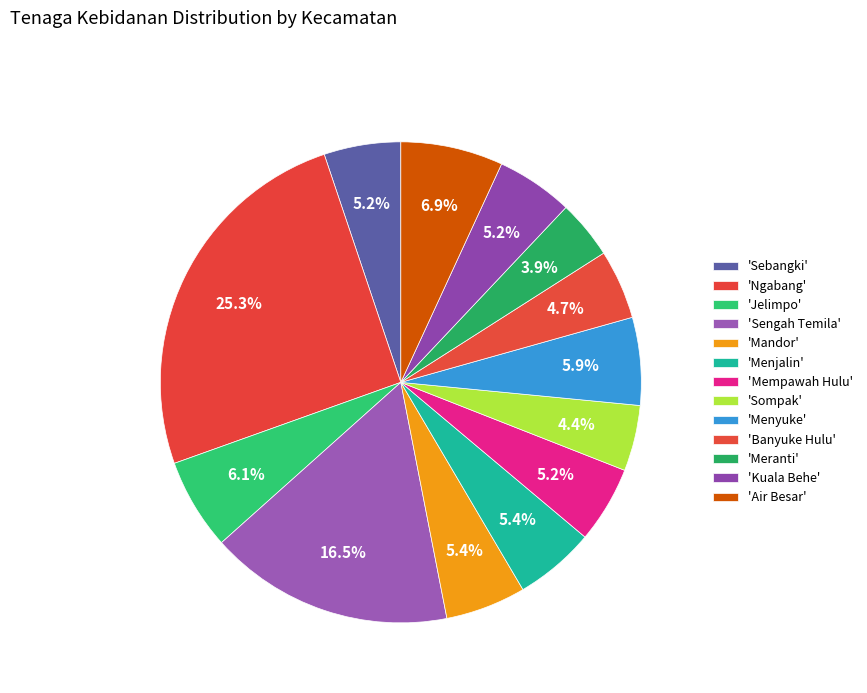

Rank the categories by value from lowest to highest.

Meranti, Sompak, Banyuke Hulu, Sebangki, Mempawah Hulu, Kuala Behe, Mandor, Menjalin, Menyuke, Jelimpo, Air Besar, Sengah Temila, Ngabang